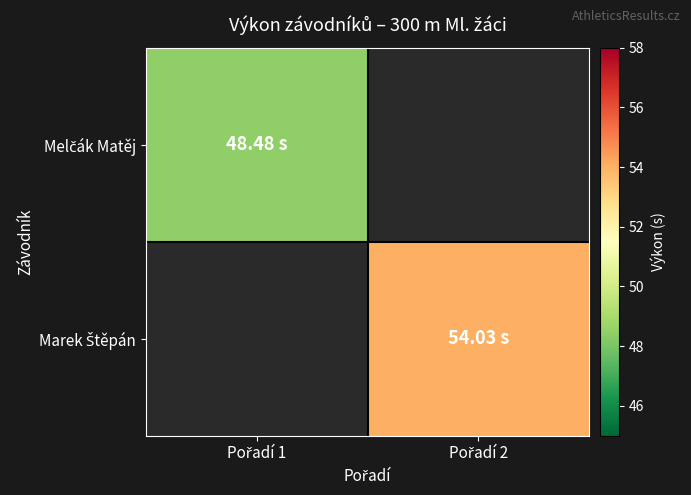

Is the value of Melčák Matěj at Pořadí 1 greater than the value of Marek Štěpán at Pořadí 1?

No